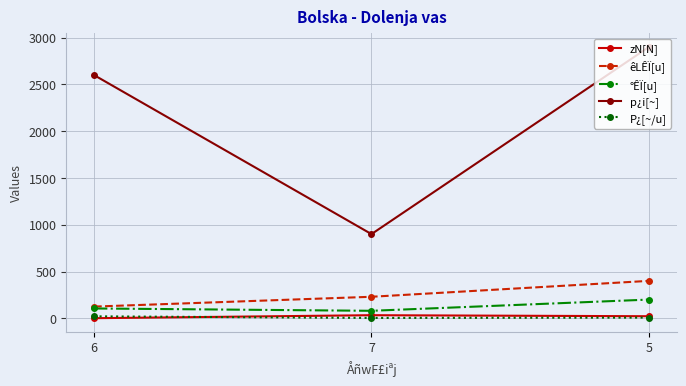

List the labels in order of êLÊÏ[u] value, largest first.

5, 7, 6